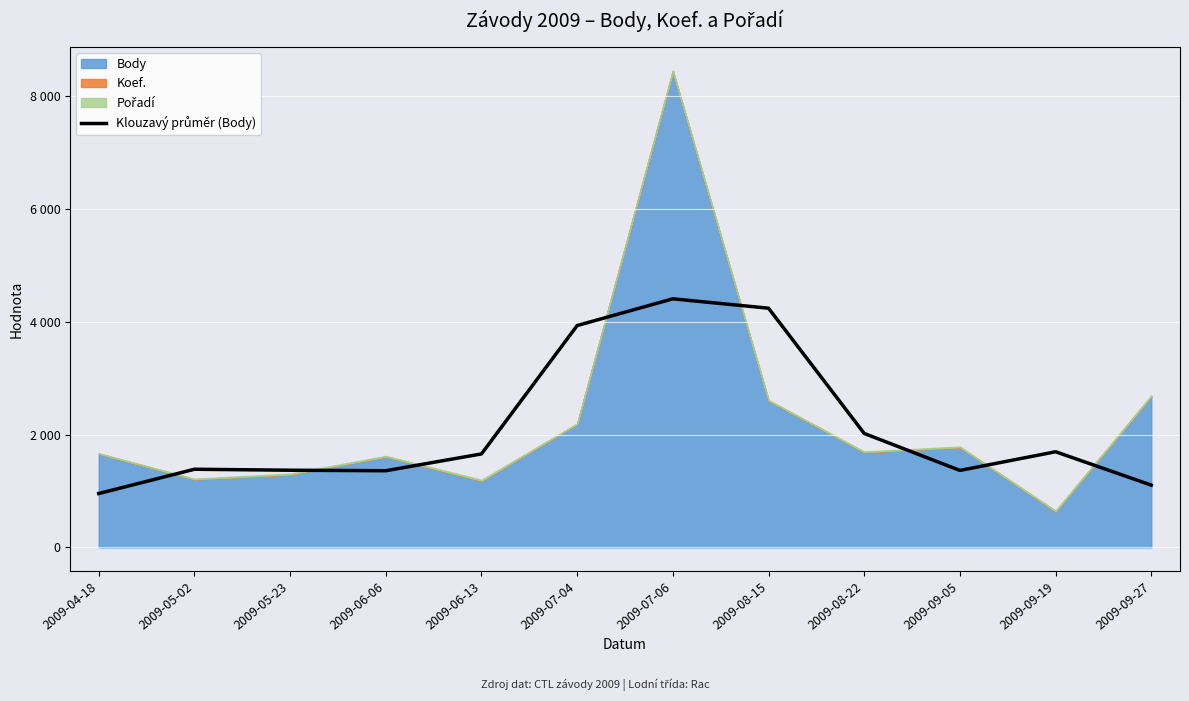

At which category does the chart reach its peak across all series?

2009-07-06